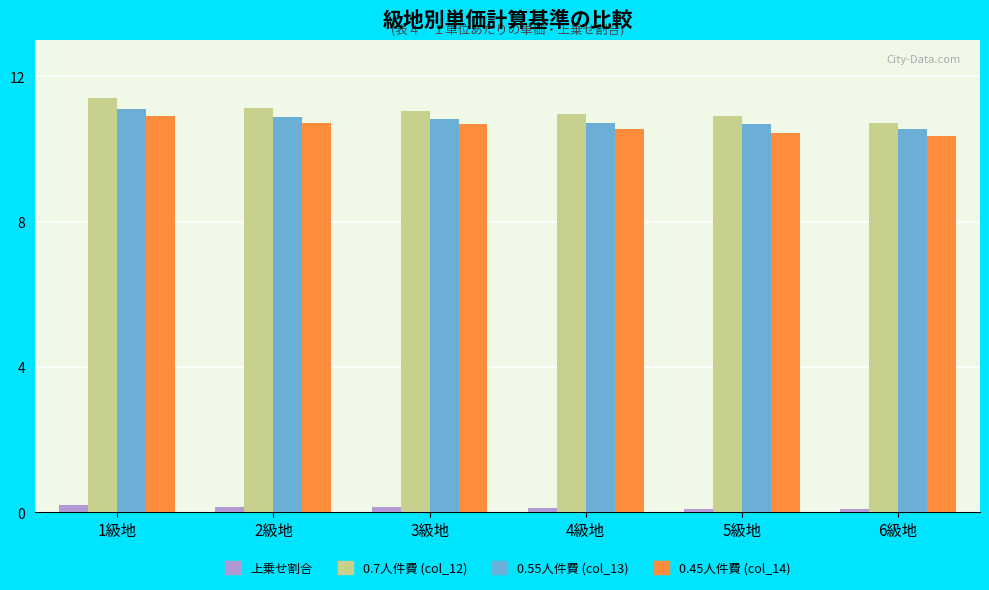

What position from the left is 6級地?

6